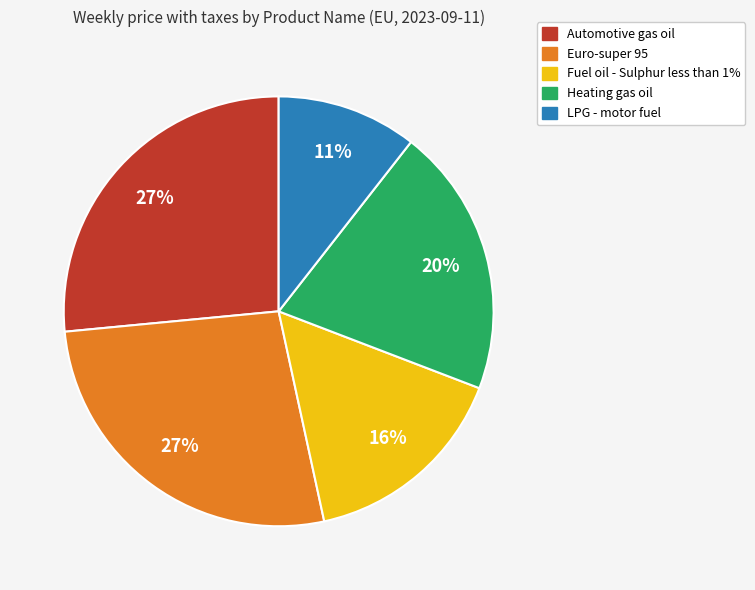

Which has a higher value, Euro-super 95 or Heating gas oil?

Euro-super 95